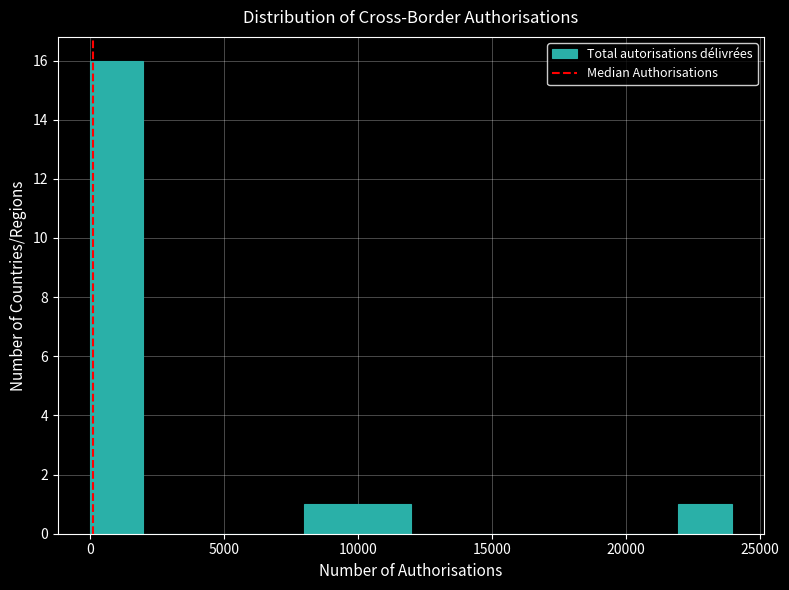

Read against the x-axis, roughly where is the centre of the tallest bar?

1000